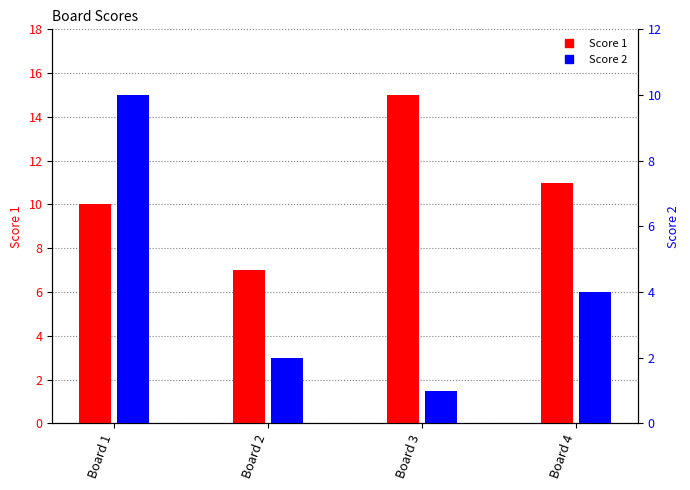

At which label is Score 1 closest to 11?

Board 4